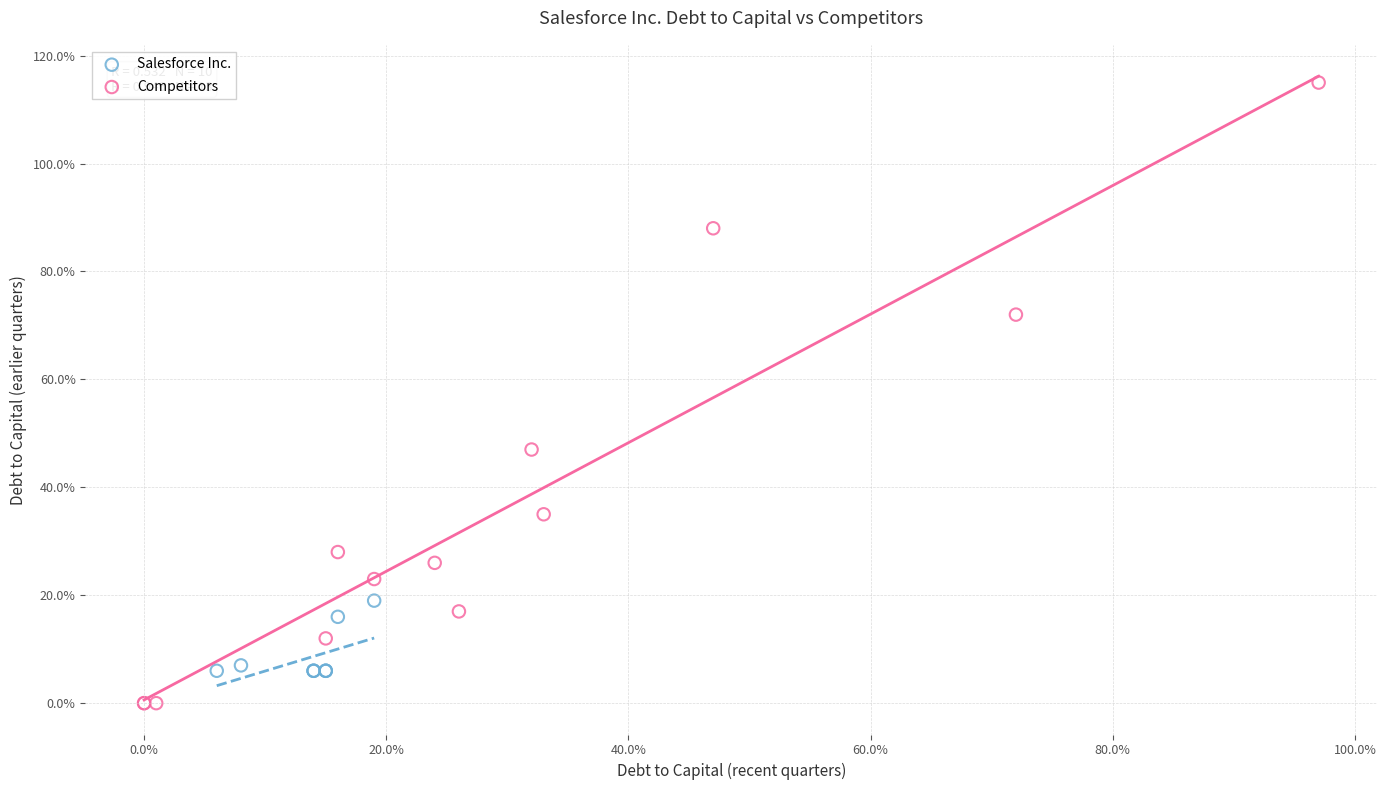

Which series reaches the maximum Y coordinate?

Competitors